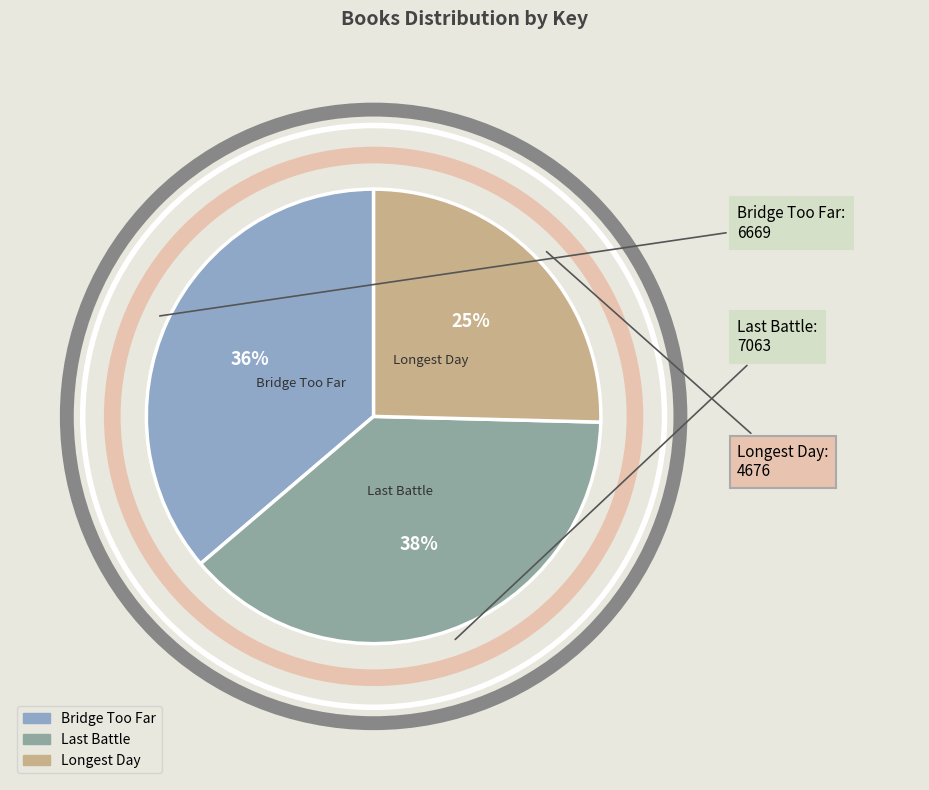

How many segments does this pie chart have?

3